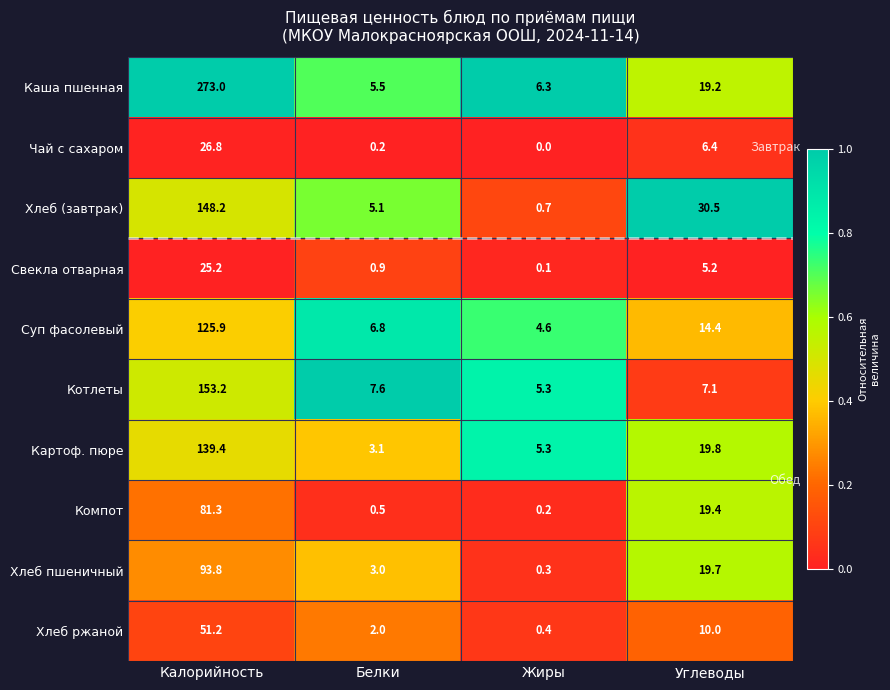

What is the spread (max minus min) of values at Калорийность?

247.8